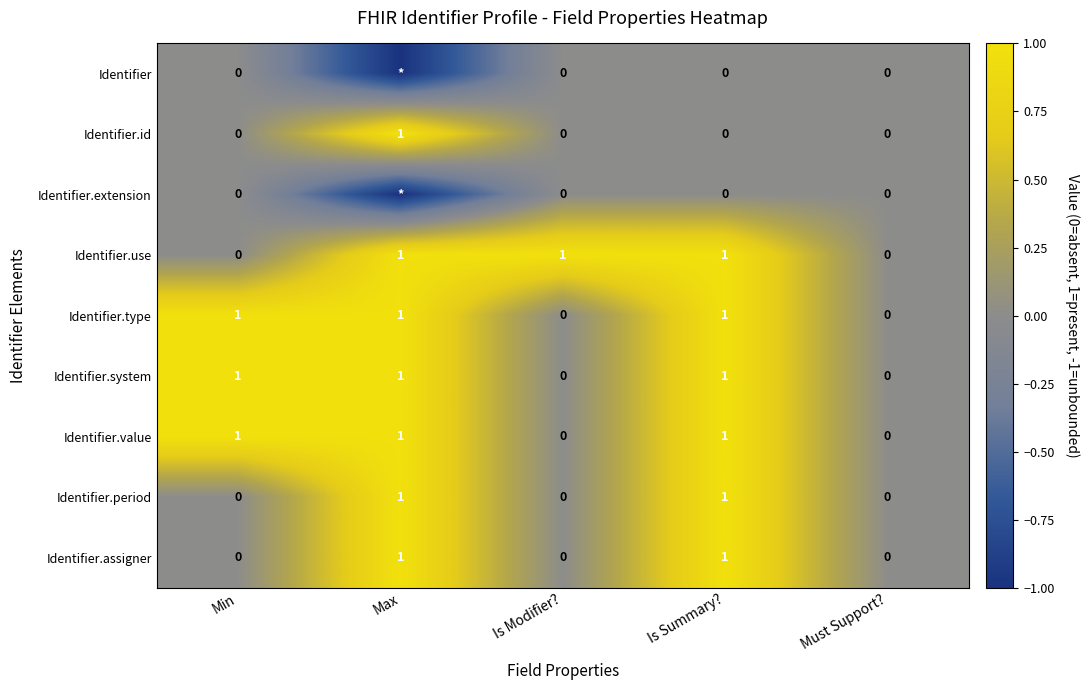

True or false: Identifier.system has a value of 0 at Max.

False